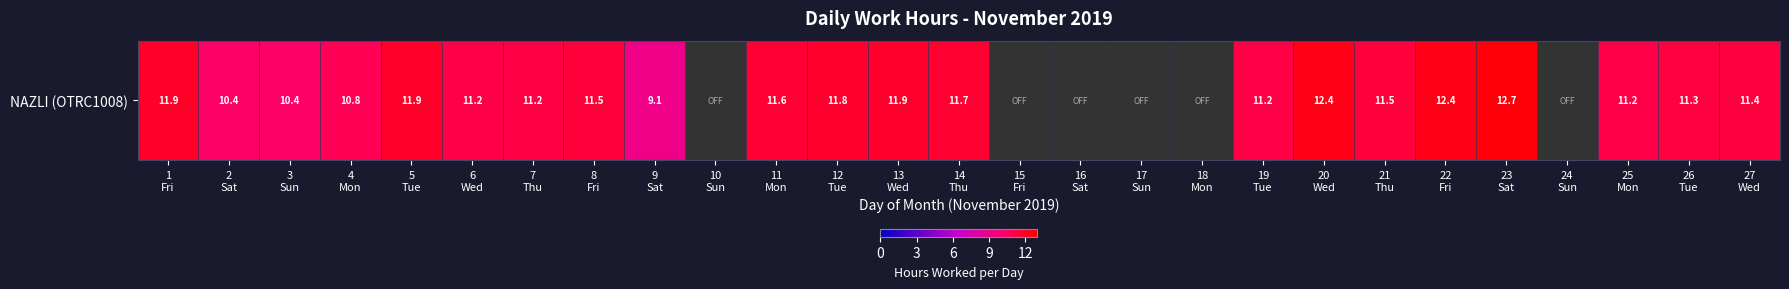

The chart shows a value of 11.9 at 13
Wed. True or false?

True